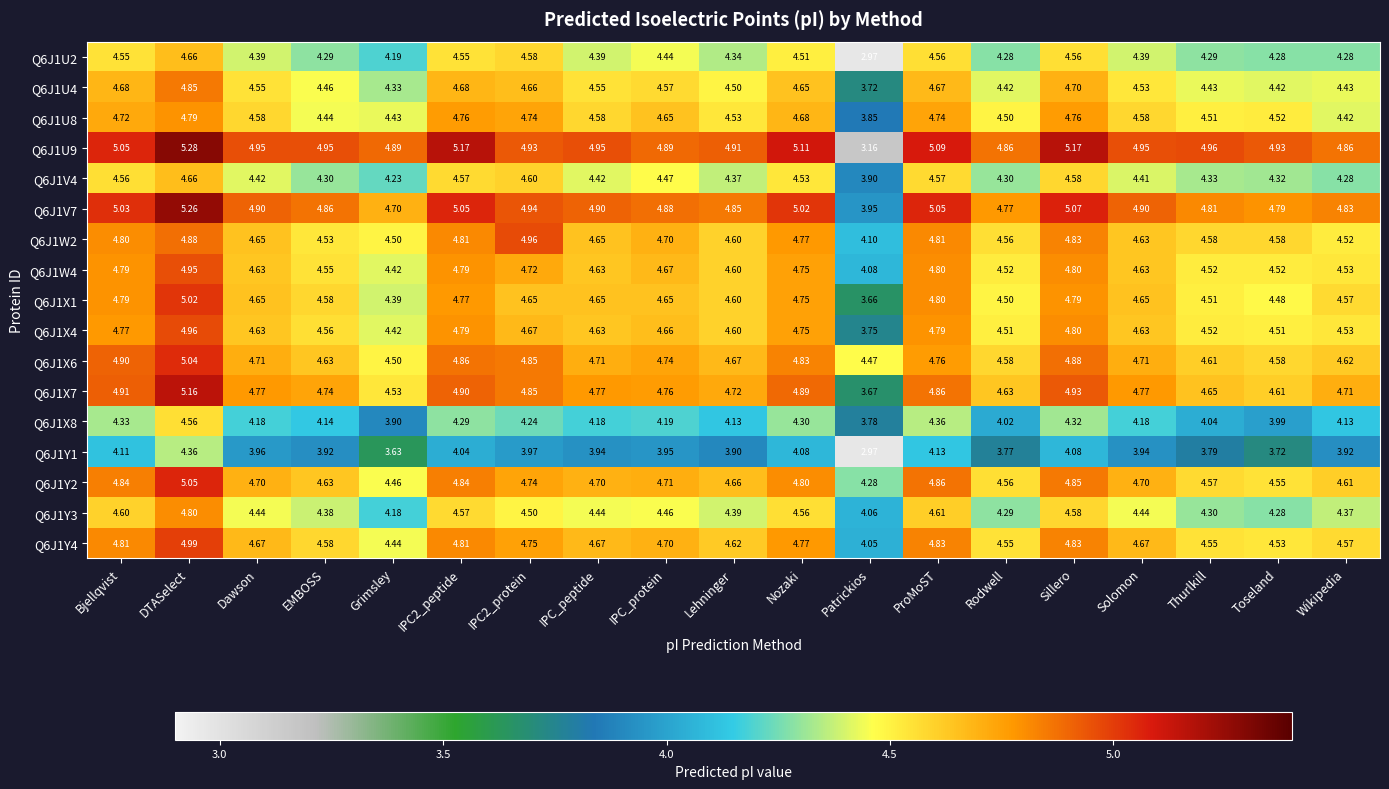

Is the value of Q6J1U8 at DTASelect greater than the value of Q6J1U9 at Sillero?

No